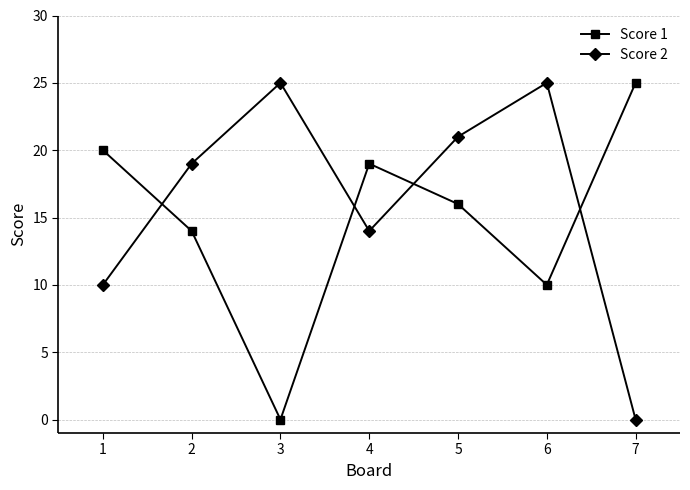

True or false: Score 1 has more than 2 points higher than both neighbors.

False